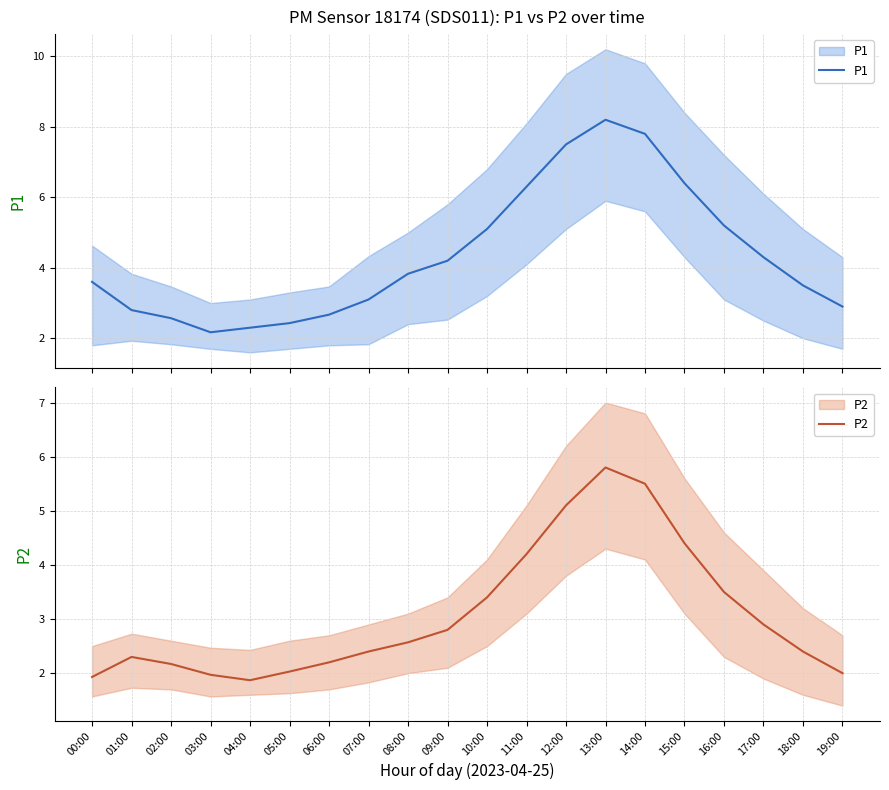

True or false: P2 and P1 intersect in this chart.

False